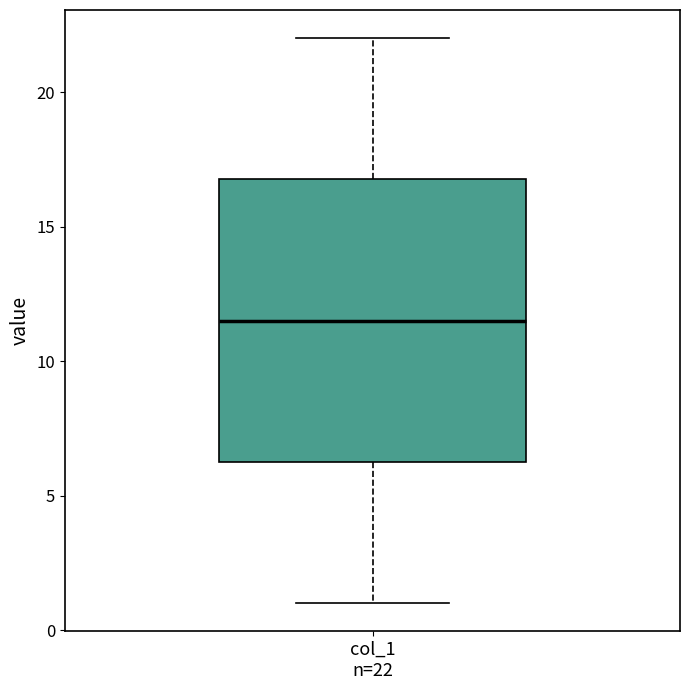

Read this box plot against the y-axis: the position of the median line, the range covered by the box, and the ends of both whiskers. The values are not printed on the chart, so give them approximately, as read against the axis.

median 11.5, box 6.5 to 17.0, whiskers 1.0 to 22.0